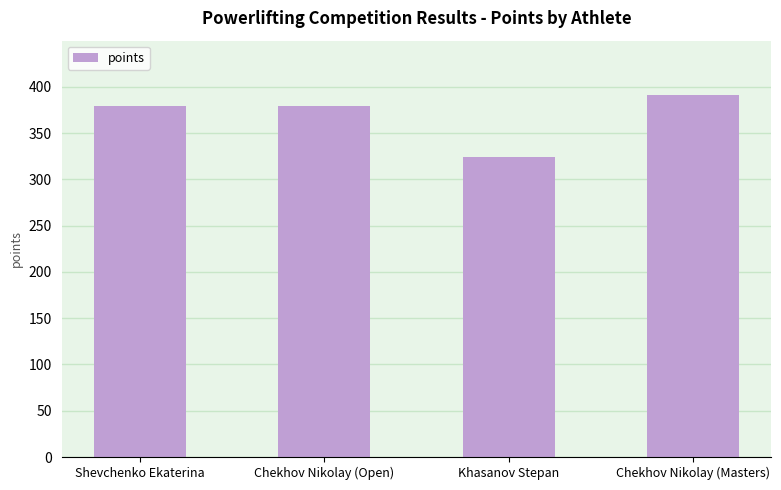

What is the sum of all values?

1473.5